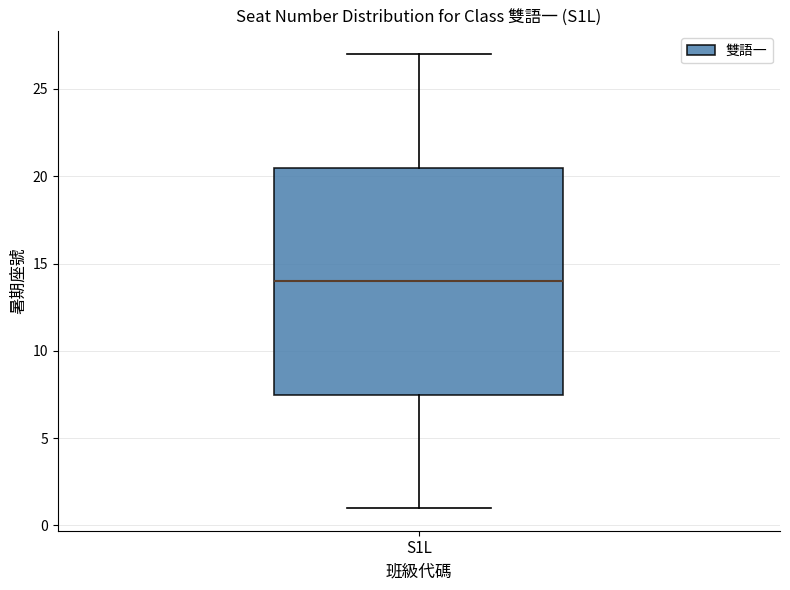

Transcribe this box plot: give where the median line is, the range the box spans, and where the two whiskers end, as read against the y-axis. The values are not printed on the chart, so give them approximately, as read against the axis.

median 14.0, box 7.5 to 20.5, whiskers 1.0 to 27.0